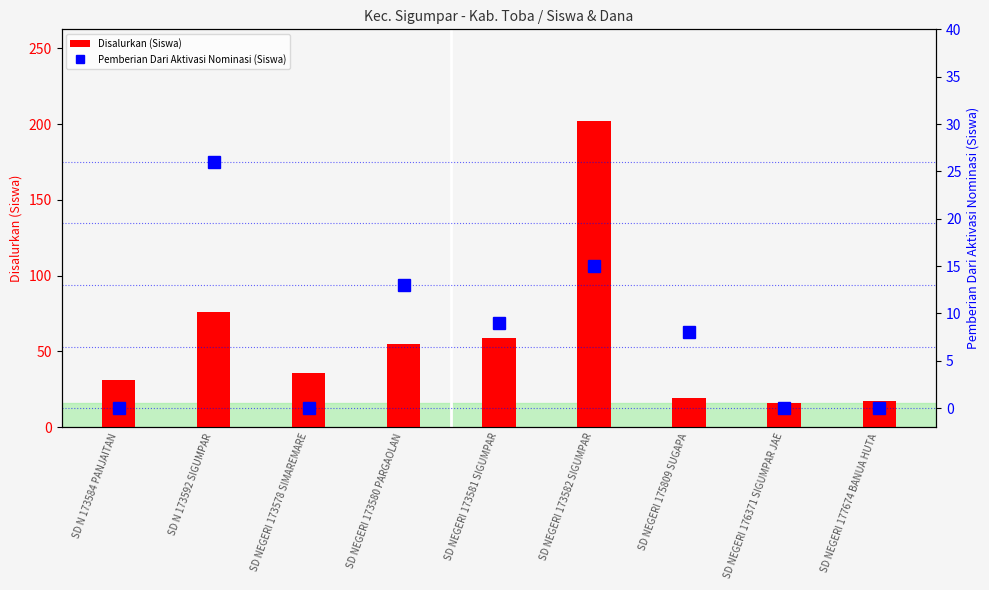

How many data points in Pemberian Dari Aktivasi Nominasi (Siswa) are less than 8?

4